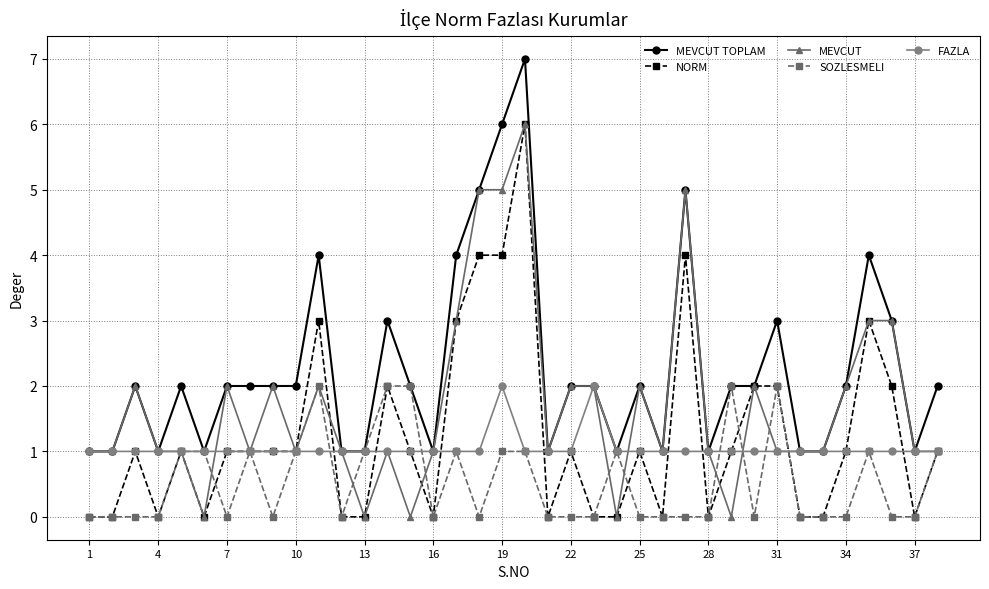

What is the maximum value shown in the chart?

7